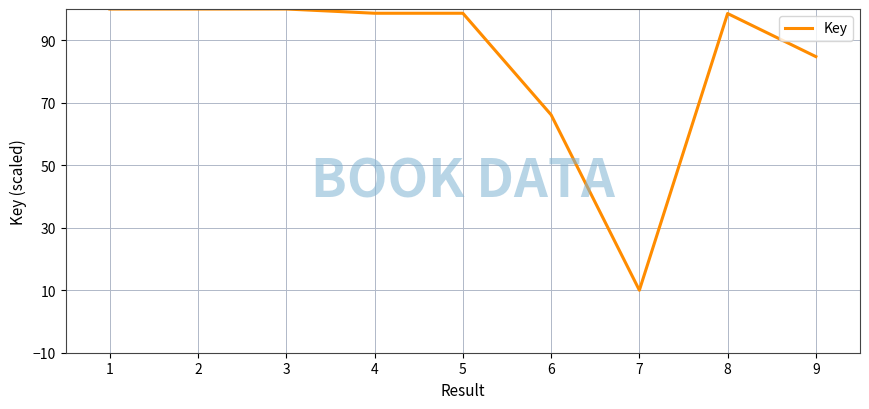

What is the smallest value displayed?

10.0